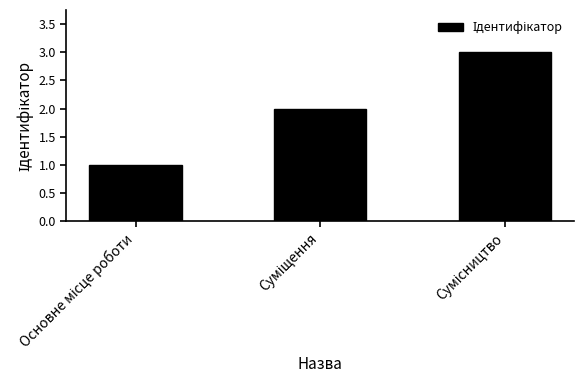

What is the maximum value shown in the chart?

3